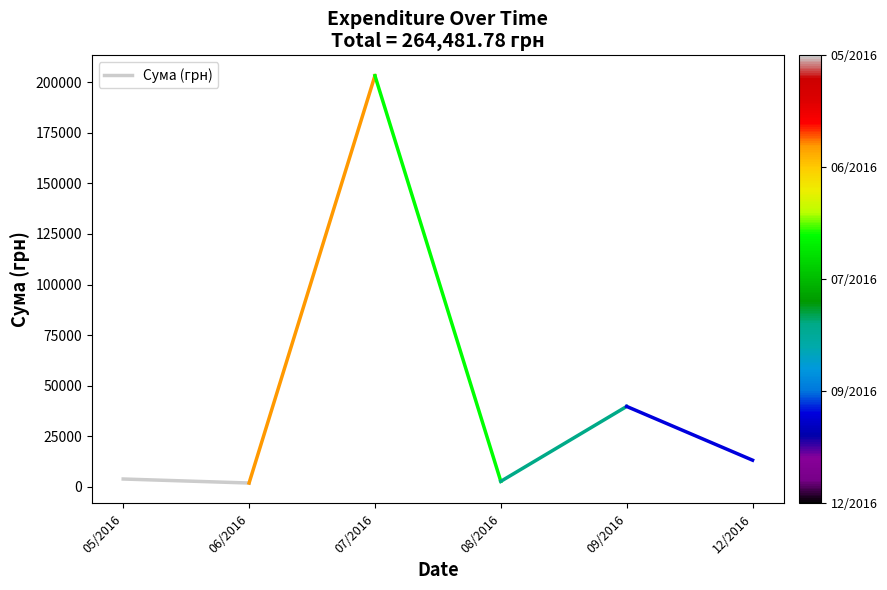

The chart shows a value of 3838.1 at 05/2016. True or false?

True